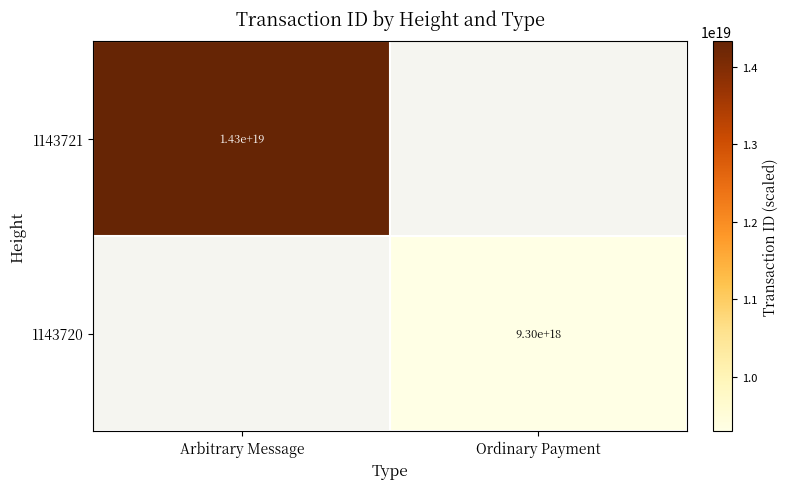

The value of 1143720 at Ordinary Payment is 15362200710998394880. True or false?

False